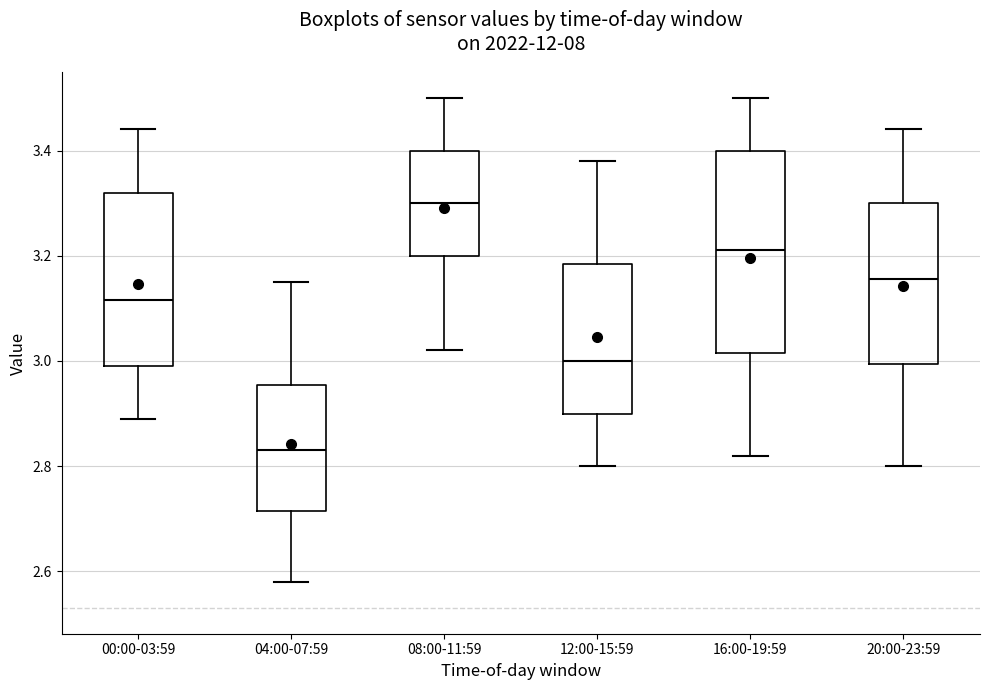

Which box is the tallest, from its lower edge to its upper edge?

16:00-19:59